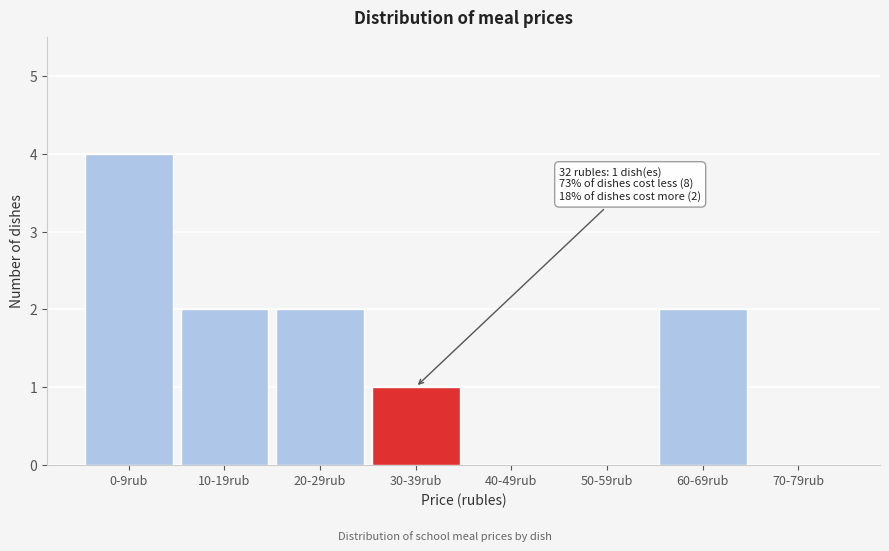

Reading left to right, extract all data points from this chart.

0-9rub=4	10-19rub=2	20-29rub=2	30-39rub=1	40-49rub=0	50-59rub=0	60-69rub=2	70-79rub=0